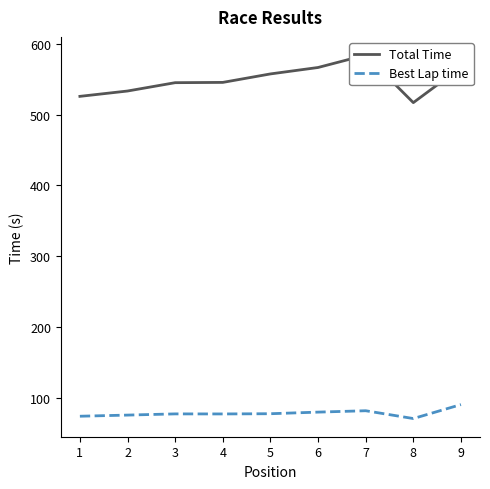

What is the greatest value displayed?

584.2